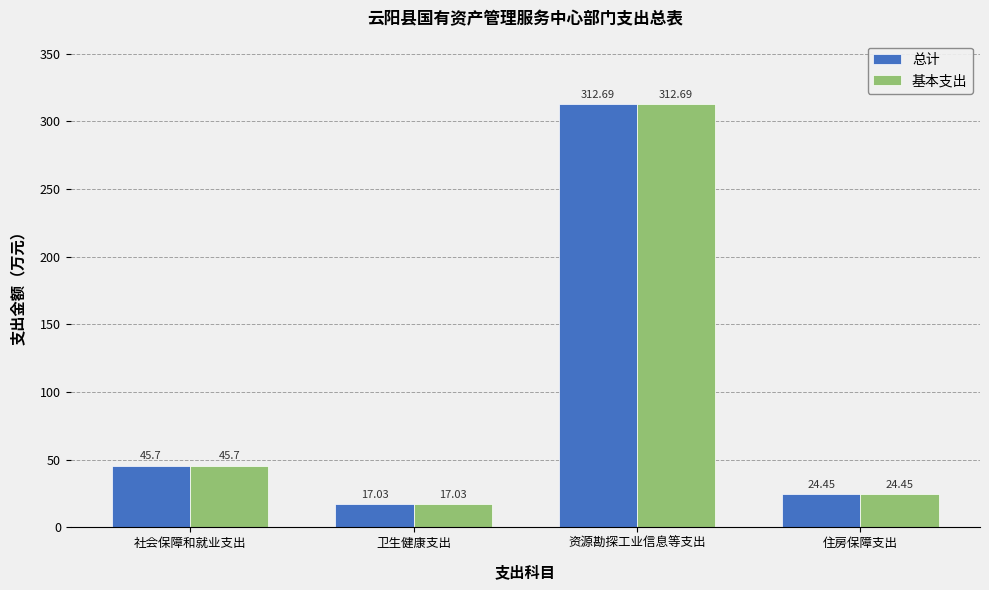

The value of 基本支出 at 资源勘探工业信息等支出 is 173.2. True or false?

False